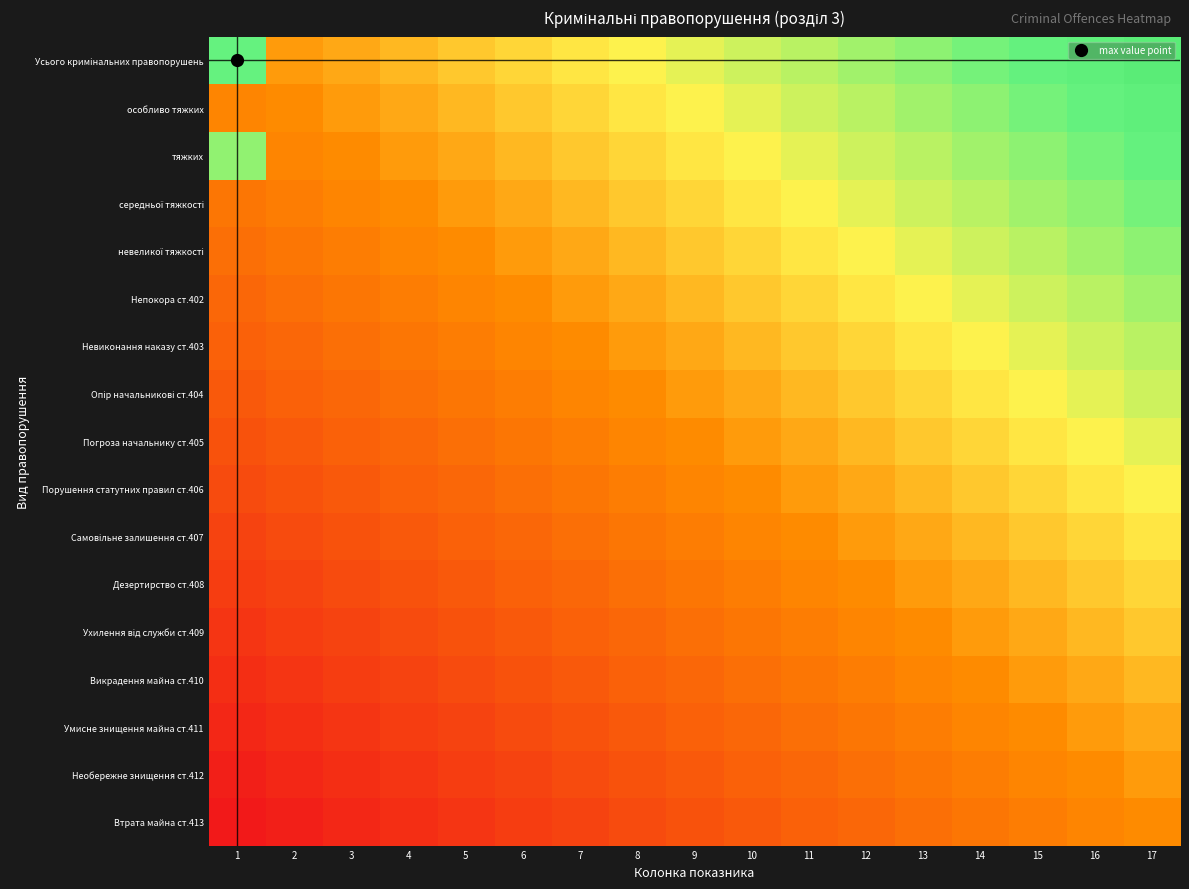

Rank the series at 11 from lowest to highest value.

Втрата майна ст.413, Необережне знищення ст.412, Умисне знищення майна ст.411, Викрадення майна ст.410, Ухилення від служби ст.409, Дезертирство ст.408, Самовільне залишення ст.407, Порушення статутних правил ст.406, Погроза начальнику ст.405, Опір начальникові ст.404, Невиконання наказу ст.403, Непокора ст.402, невеликої тяжкості, середньої тяжкості, тяжких, особливо тяжких, Усього кримінальних правопорушень